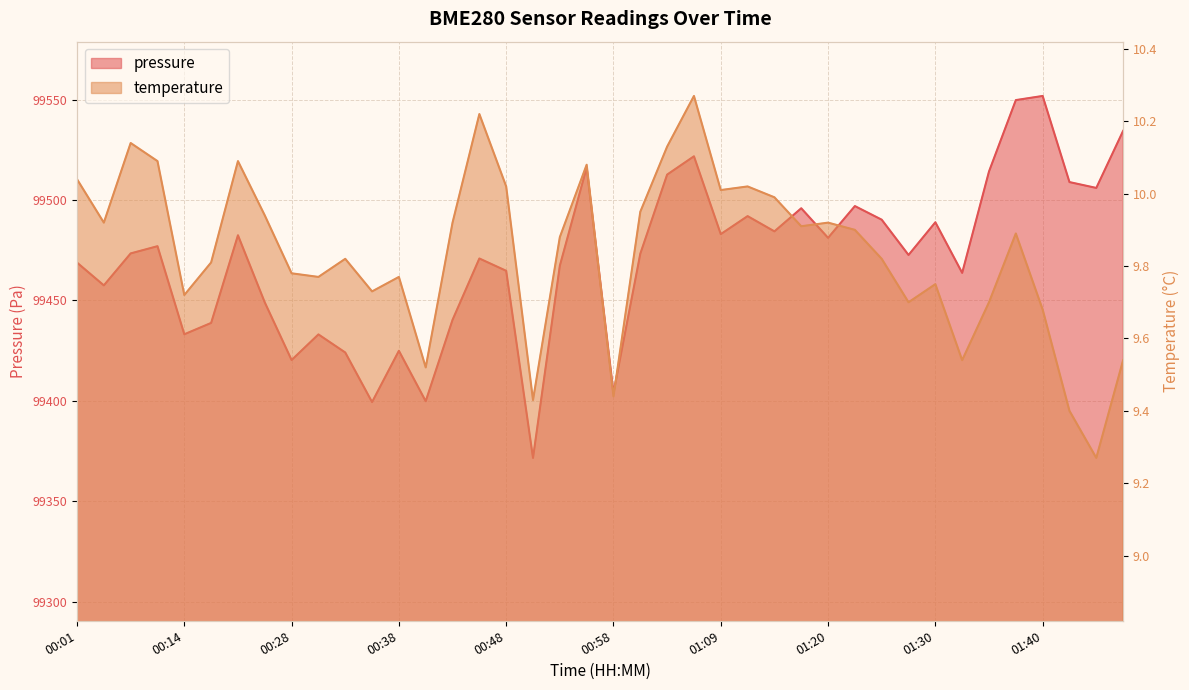

At which label is temperature closest to 9?

01:45